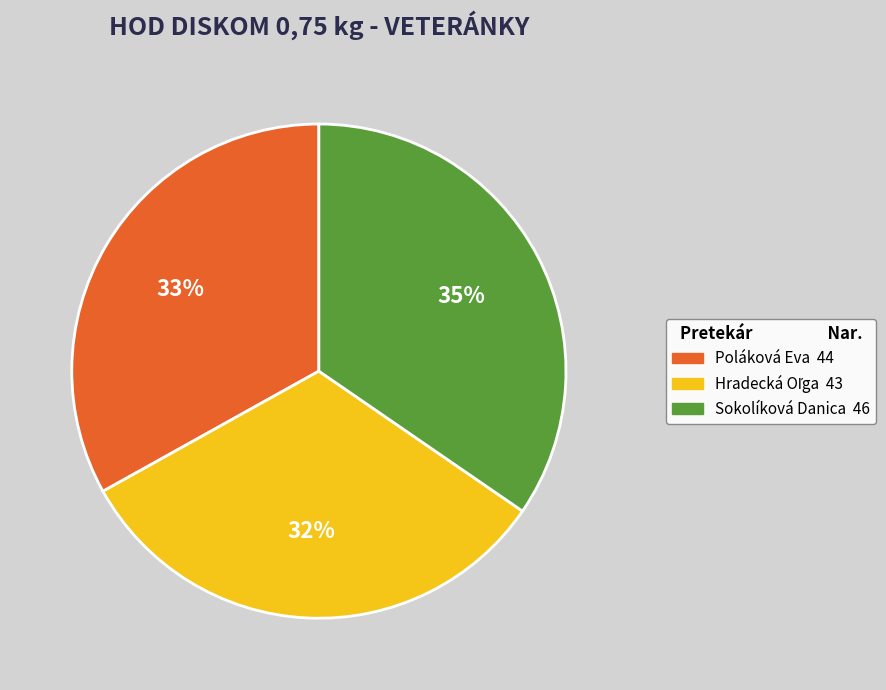

Count the number of slices in the pie.

3